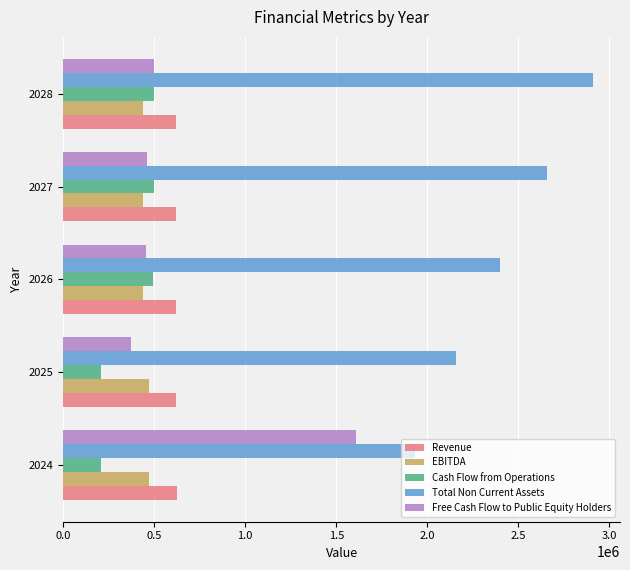

What is the difference between the Free Cash Flow to Public Equity Holders values at 2027 and 2025?

85498.2